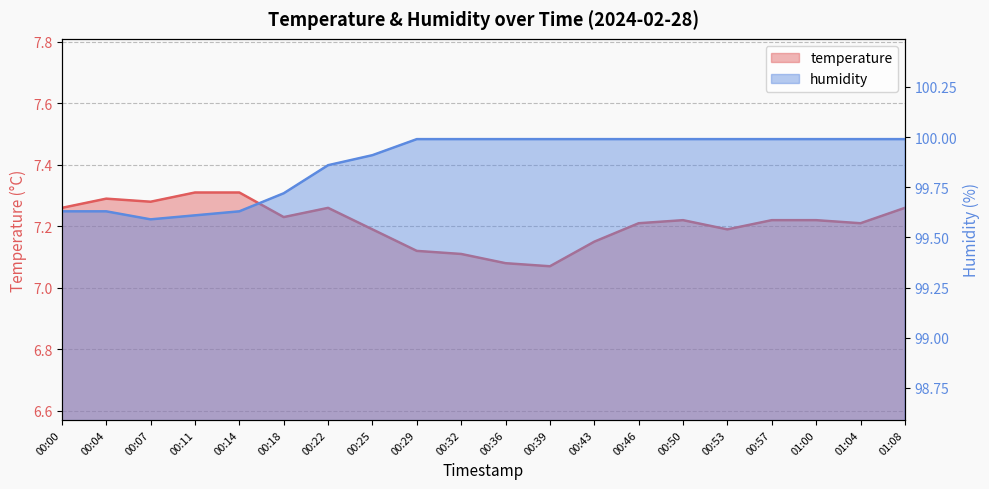

True or false: temperature and humidity intersect in this chart.

False